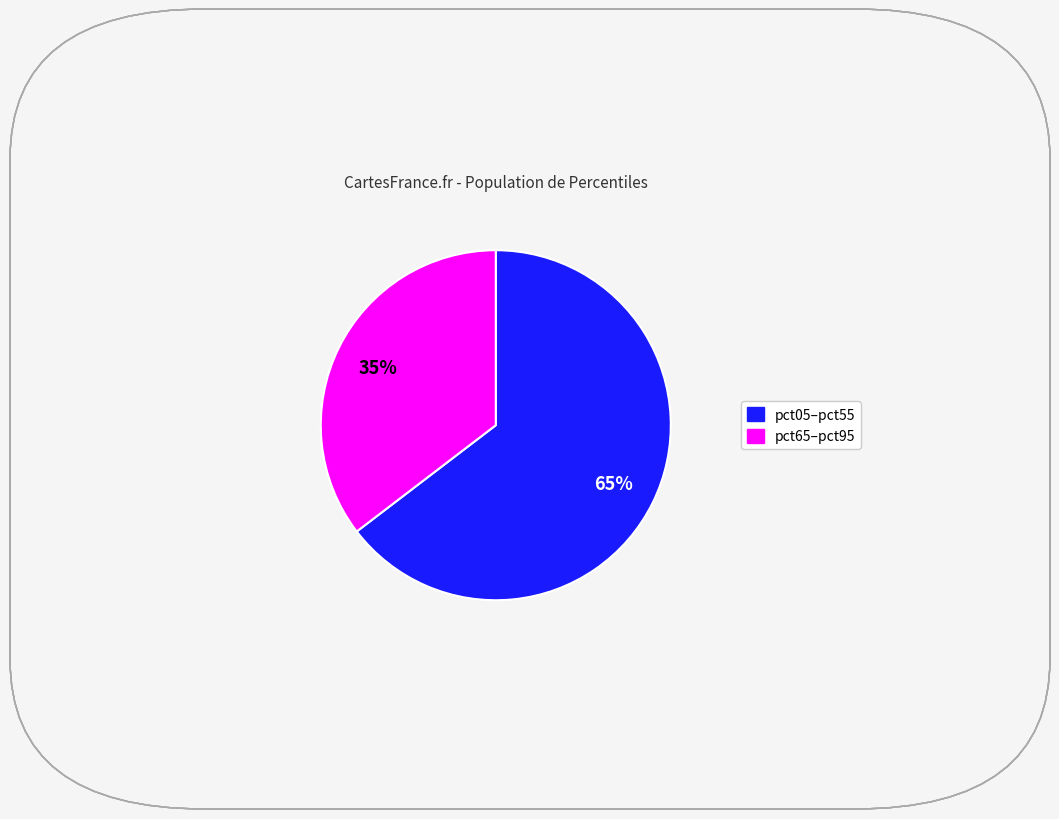

Is there a majority slice in this chart?

Yes